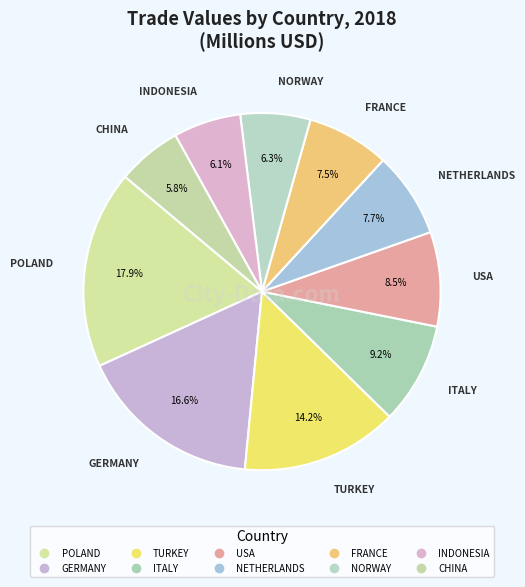

Does any single category account for the majority?

No